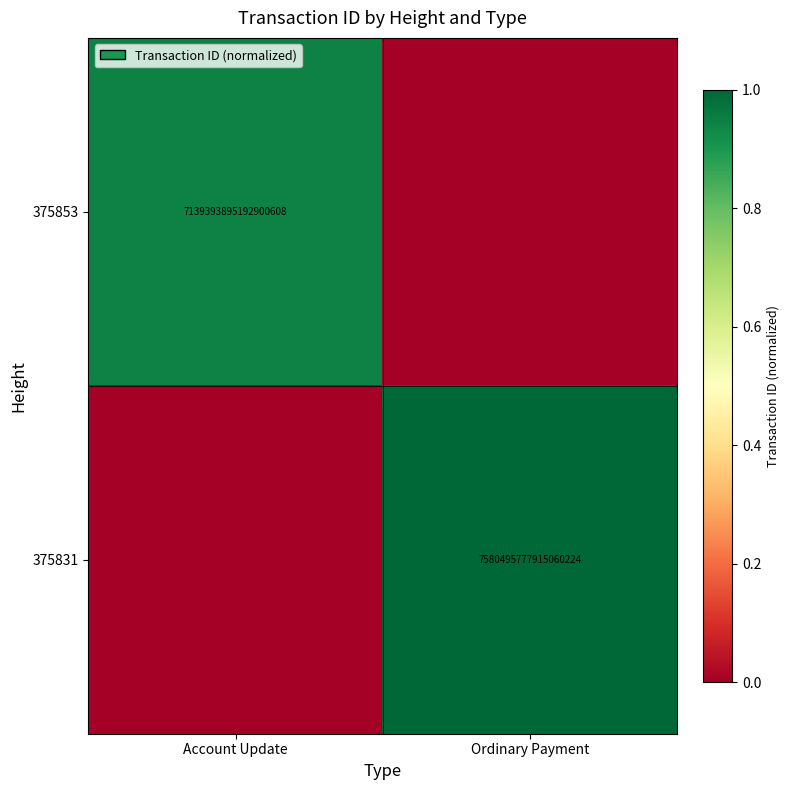

The value of 375831 at Ordinary Payment is 7580495777915060224. True or false?

True